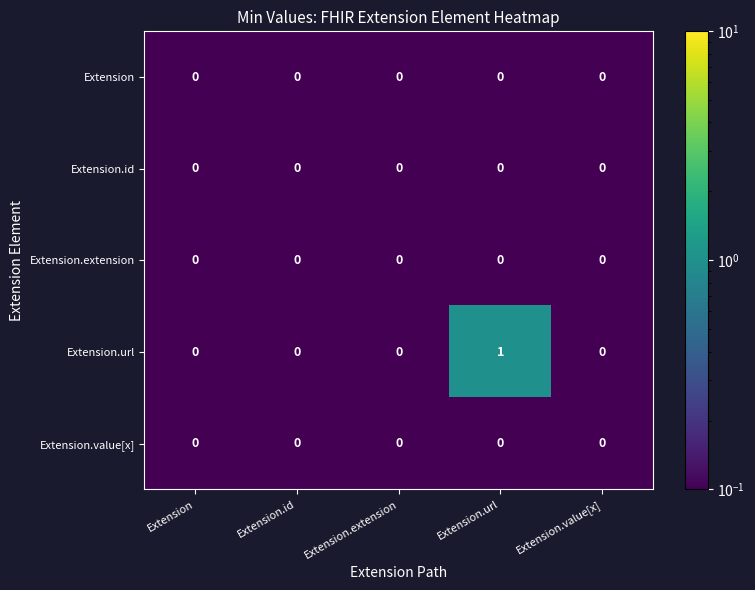

How many categories are shown in the chart?

5